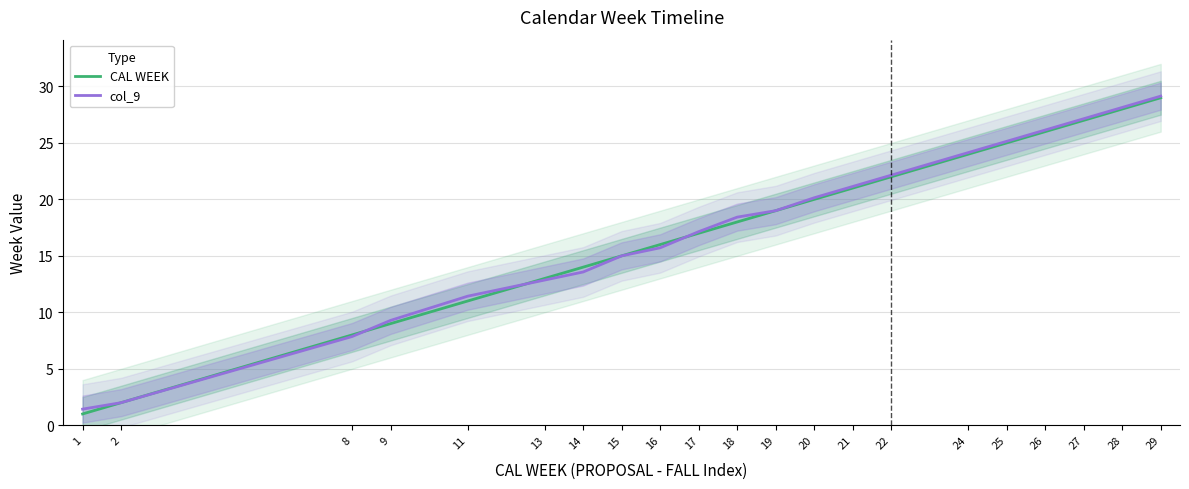

Read the CAL WEEK value at 21.

21.0